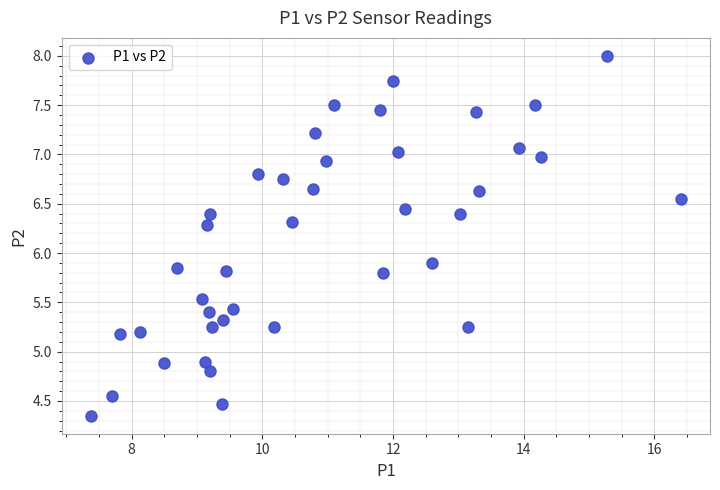

What Y value in the scatter plot is closest to 6?

5.9